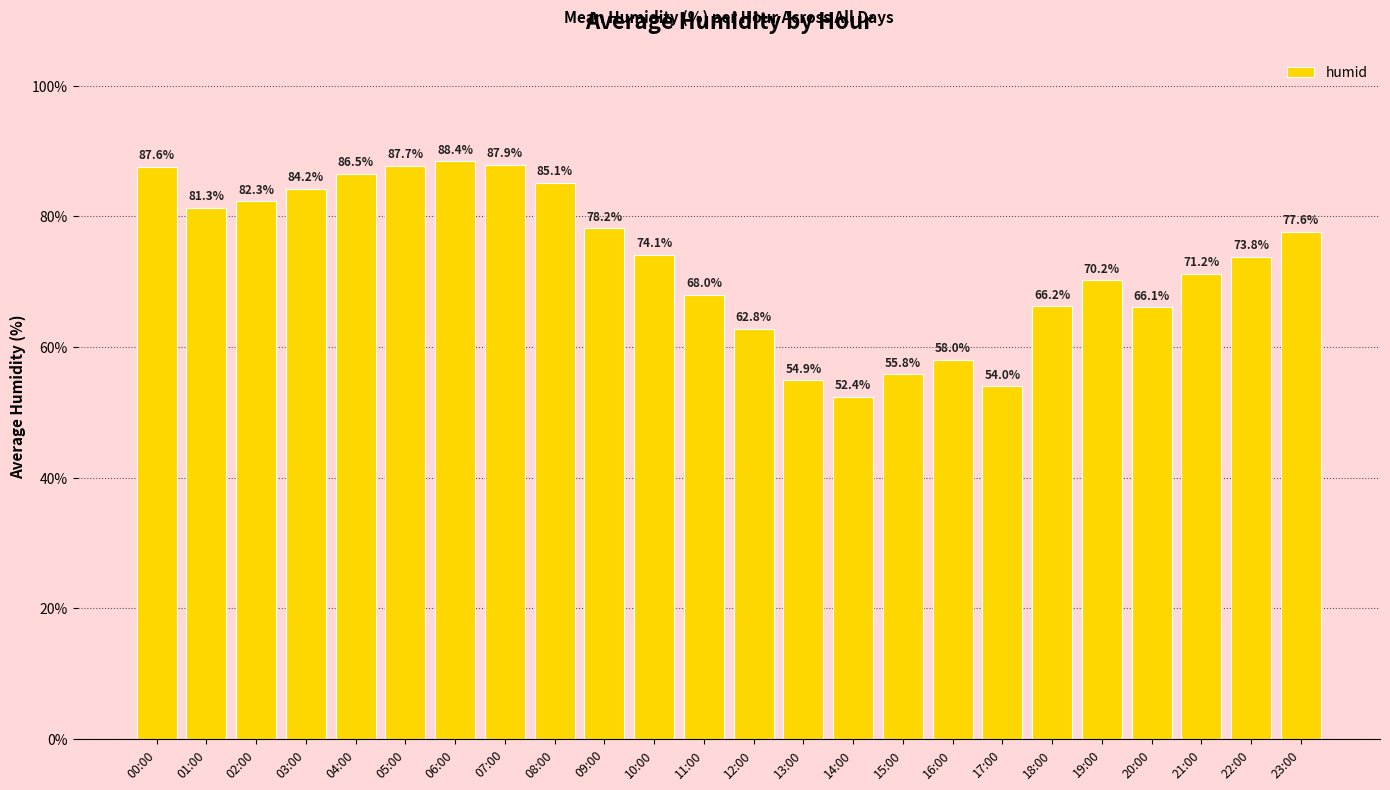

Reading left to right, extract all data points from this chart.

00:00=87.6	01:00=81.3	02:00=82.3	03:00=84.2	04:00=86.5	05:00=87.7	06:00=88.4	07:00=87.9	08:00=85.1	09:00=78.2	10:00=74.1	11:00=68.0	12:00=62.8	13:00=54.9	14:00=52.4	15:00=55.8	16:00=58.0	17:00=54.0	18:00=66.2	19:00=70.2	20:00=66.1	21:00=71.2	22:00=73.8	23:00=77.6